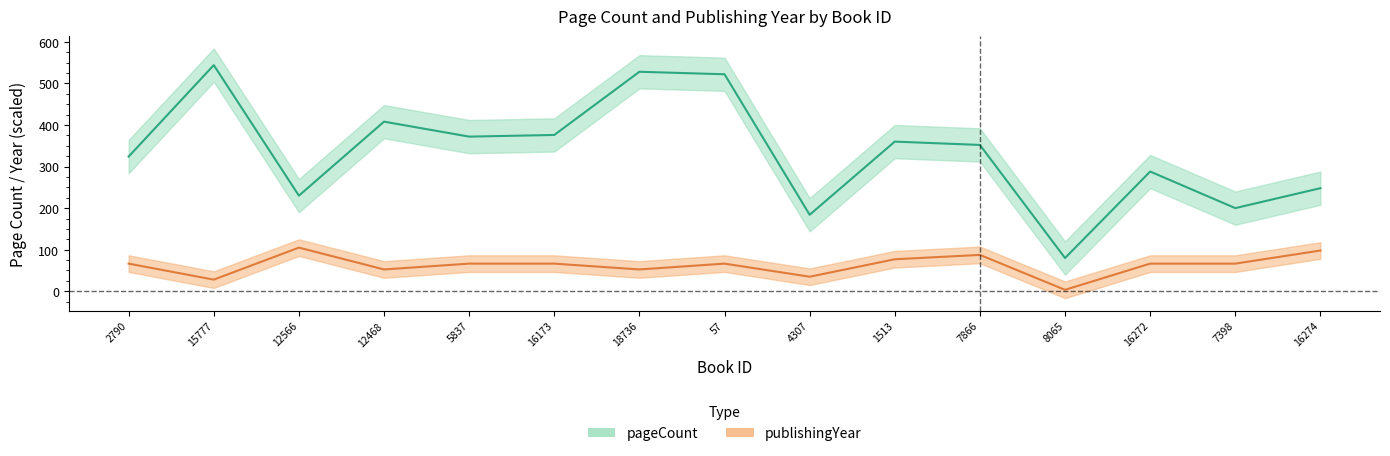

How many data points does each series have?

15